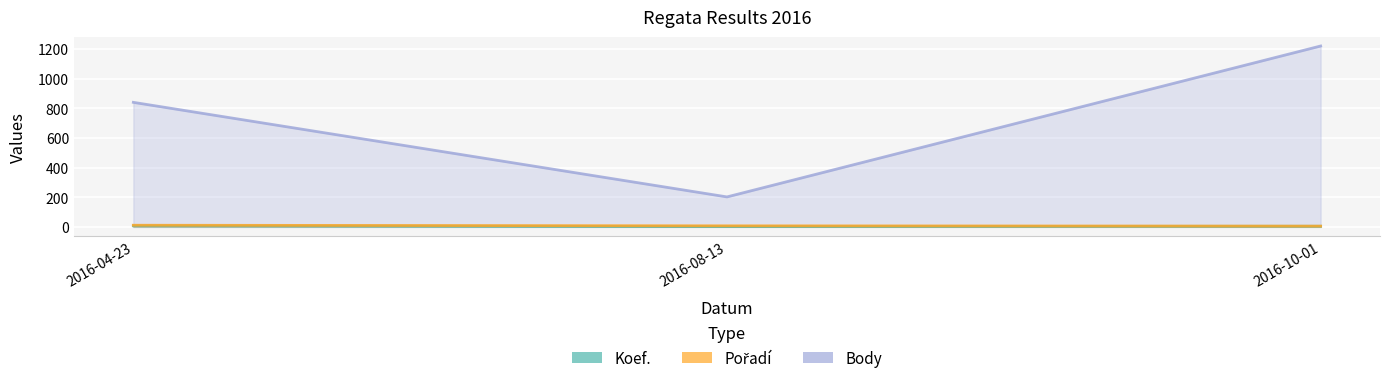

What position from the right is 2016-04-23?

3